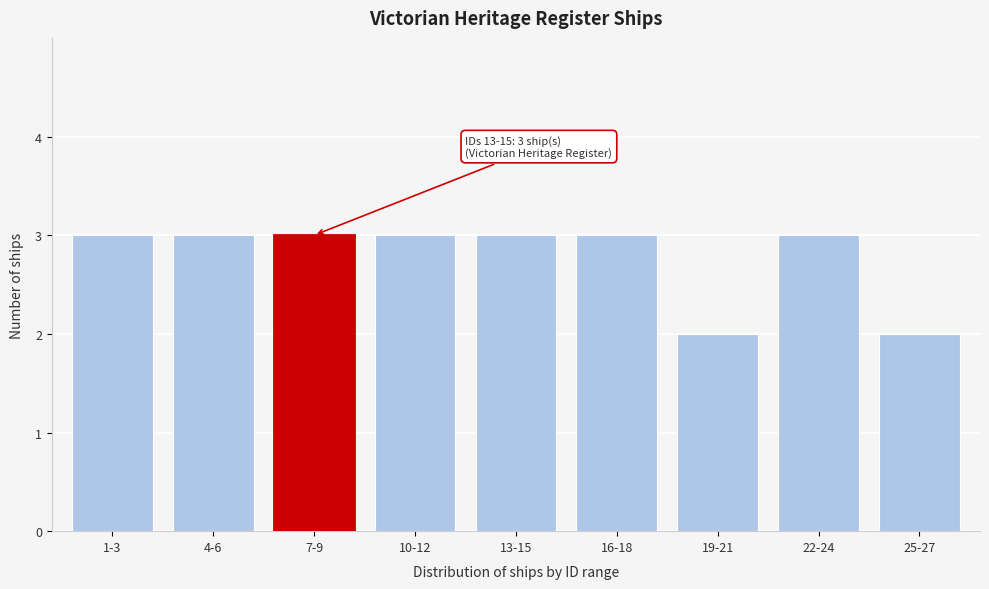

Reading left to right, list all the values displayed in this chart.

1-3=3	4-6=3	7-9=3	10-12=3	13-15=3	16-18=3	19-21=2	22-24=3	25-27=2